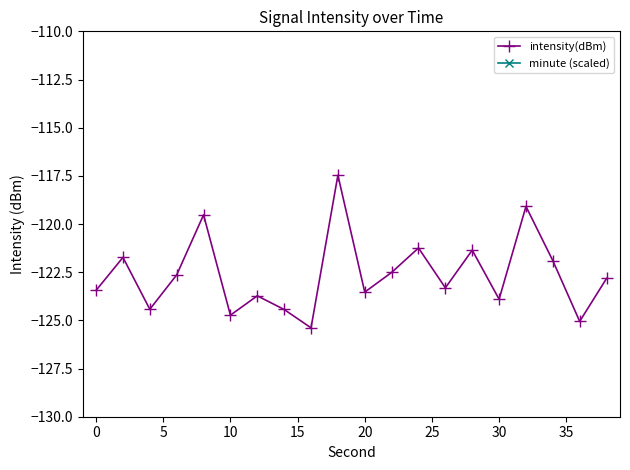

Reading left to right, transcribe all the data shown in this chart.

intensity(dBm): -123.4	-121.7	-124.4	-122.6	-119.5	-124.7	-123.7	-124.4	-125.4	-117.5	-123.5	-122.5	-121.2	-123.3	-121.4	-123.9	-119.1	-121.9	-125.1	-122.8
minute (scaled): -1250.0	-1250.0	-1250.0	-1250.0	-1250.0	-1250.0	-1250.0	-1250.0	-1250.0	-1250.0	-1250.0	-1250.0	-1250.0	-1250.0	-1250.0	-1250.0	-1250.0	-1250.0	-1250.0	-1250.0